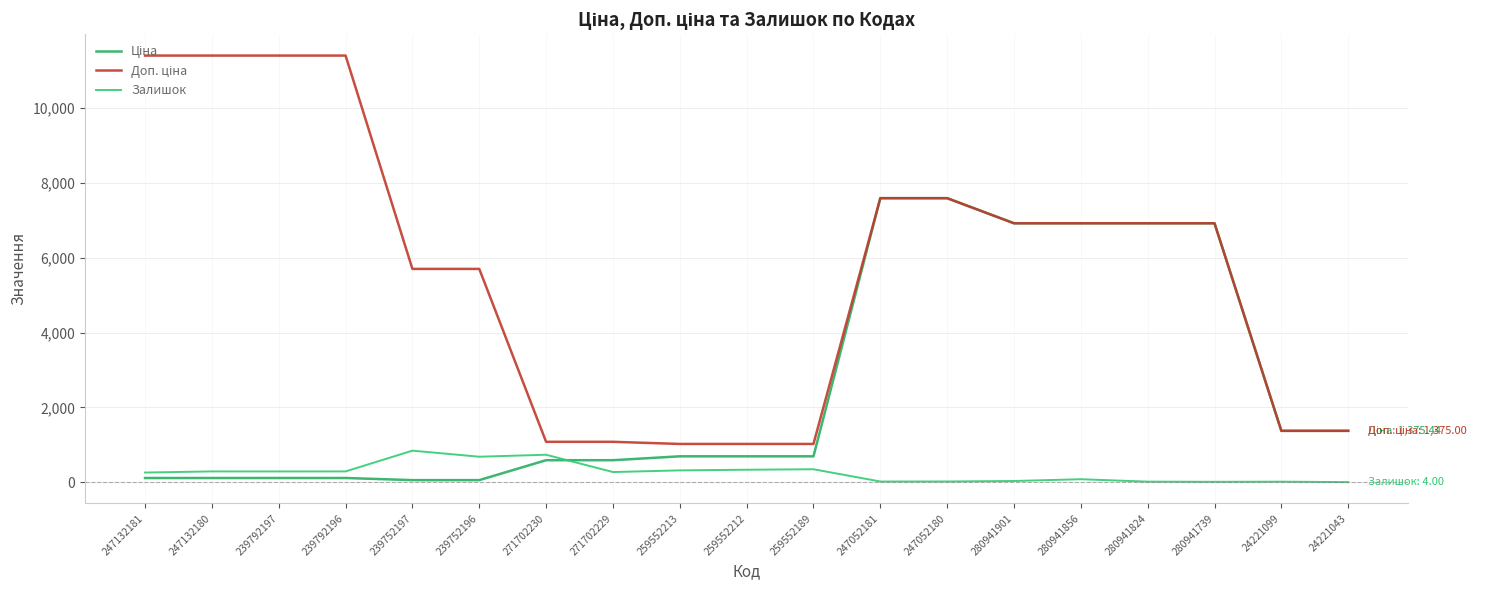

At how many categories does at least one series exceed 662?

19